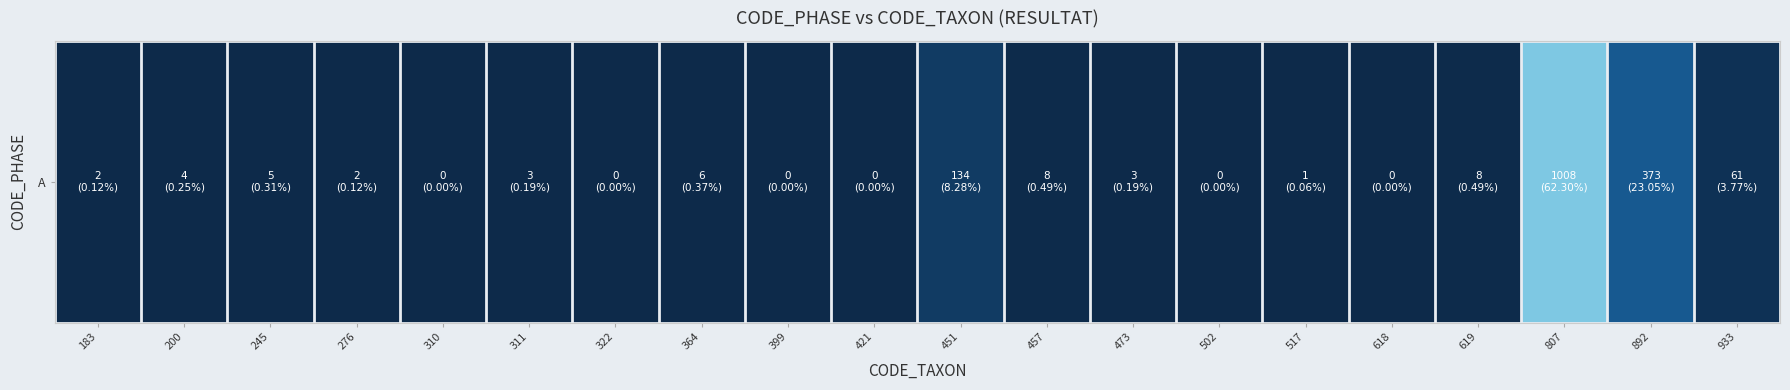

What is the difference between the second highest and second lowest values?

373